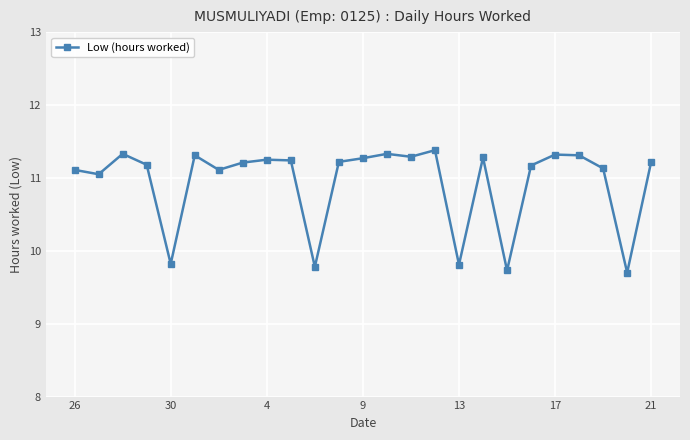

What is the value of the 5th point from the left?

9.8